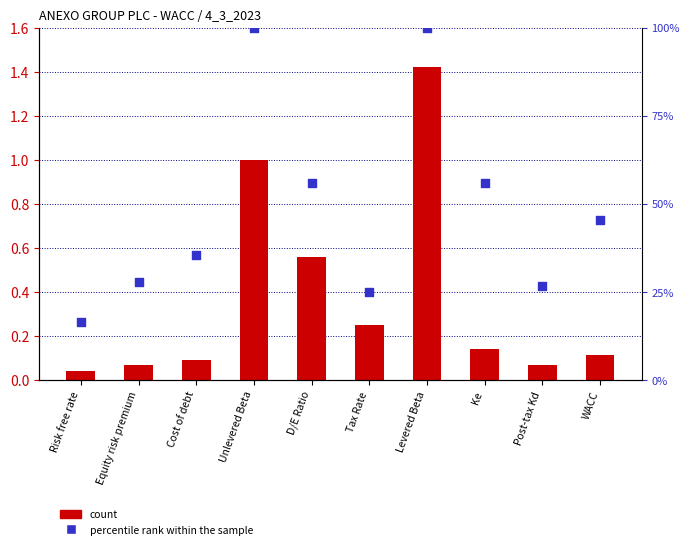

Which series reaches the minimum Y coordinate?

count